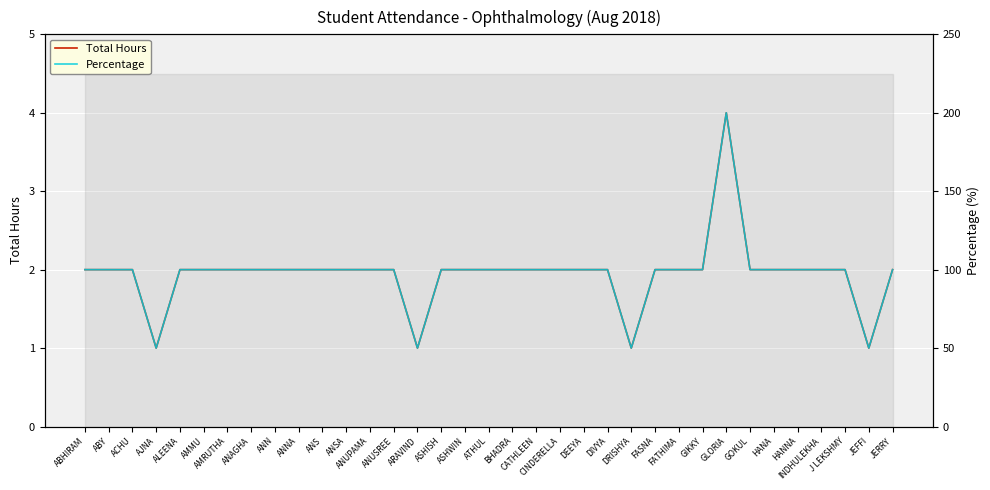

What is the value of the Percentage point at the 16th from the left?

100